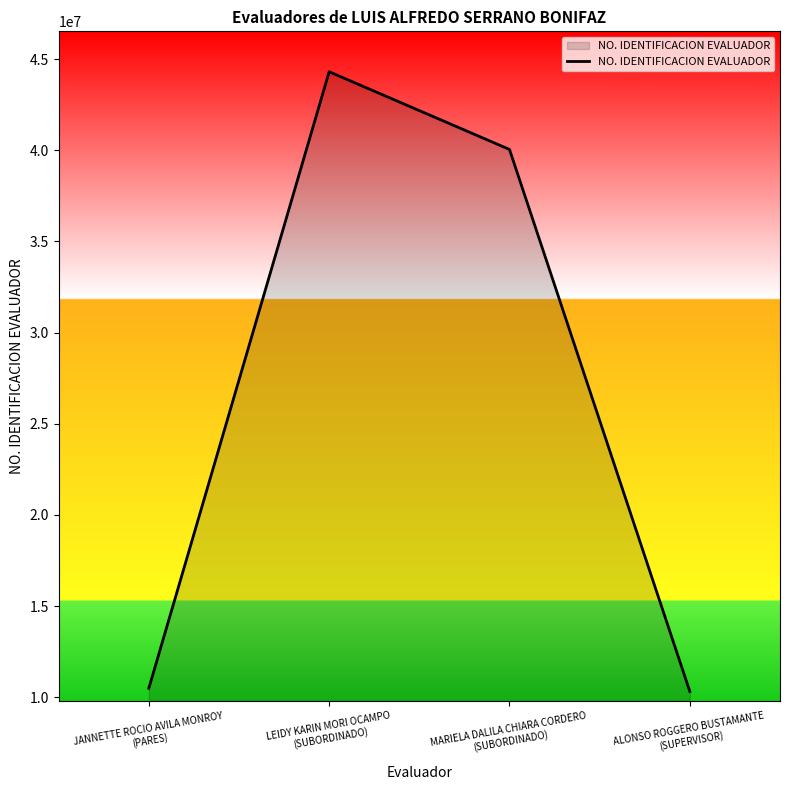

How many lines are shown in the chart?

1